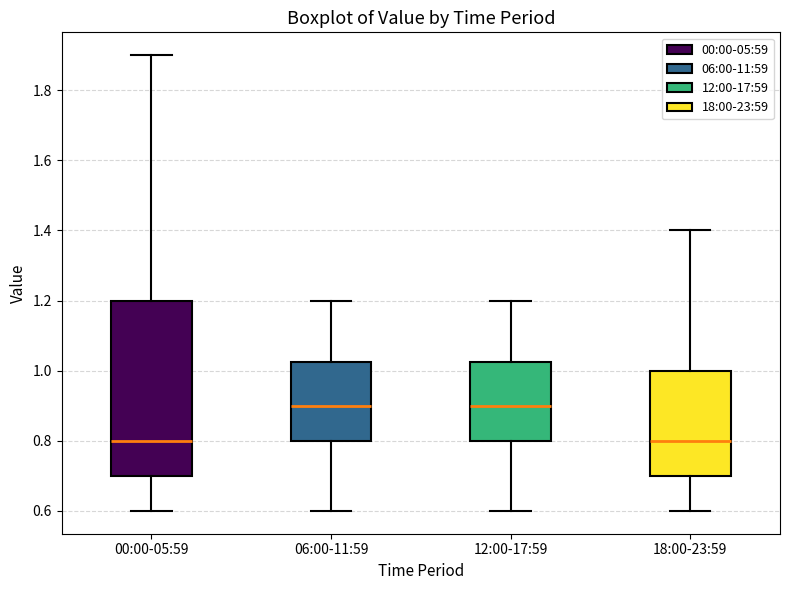

Where does the lower whisker of the box for 06:00-11:59 end on the y-axis? The values are not printed on the chart, so give them approximately, as read against the axis.

0.60